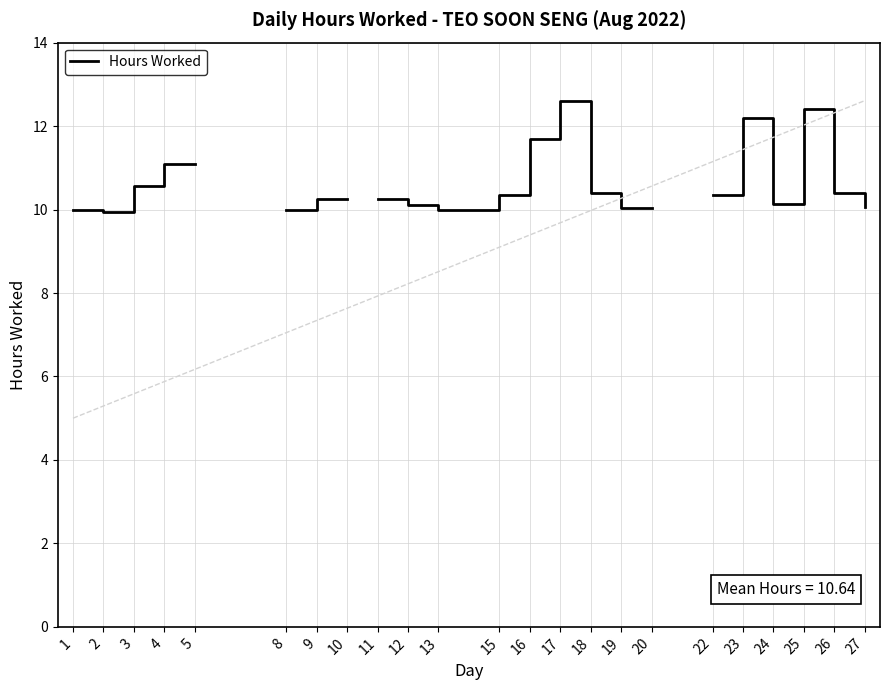

The chart shows a value of 16.8 at 13. True or false?

False